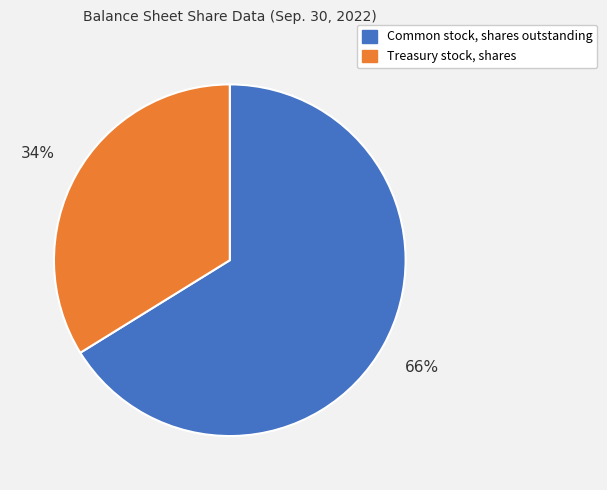

Does Common stock, shares outstanding account for over 50% of the chart?

Yes